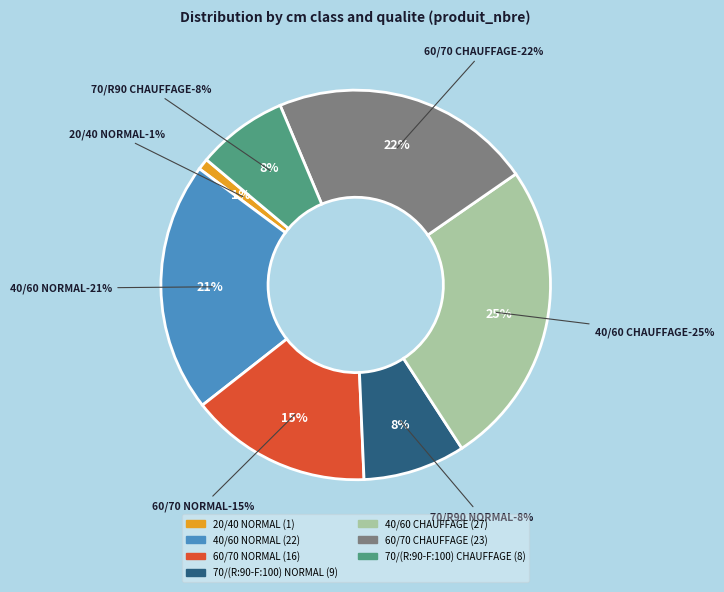

The 40/60 NORMAL slice represents 21% of the pie. True or false?

True